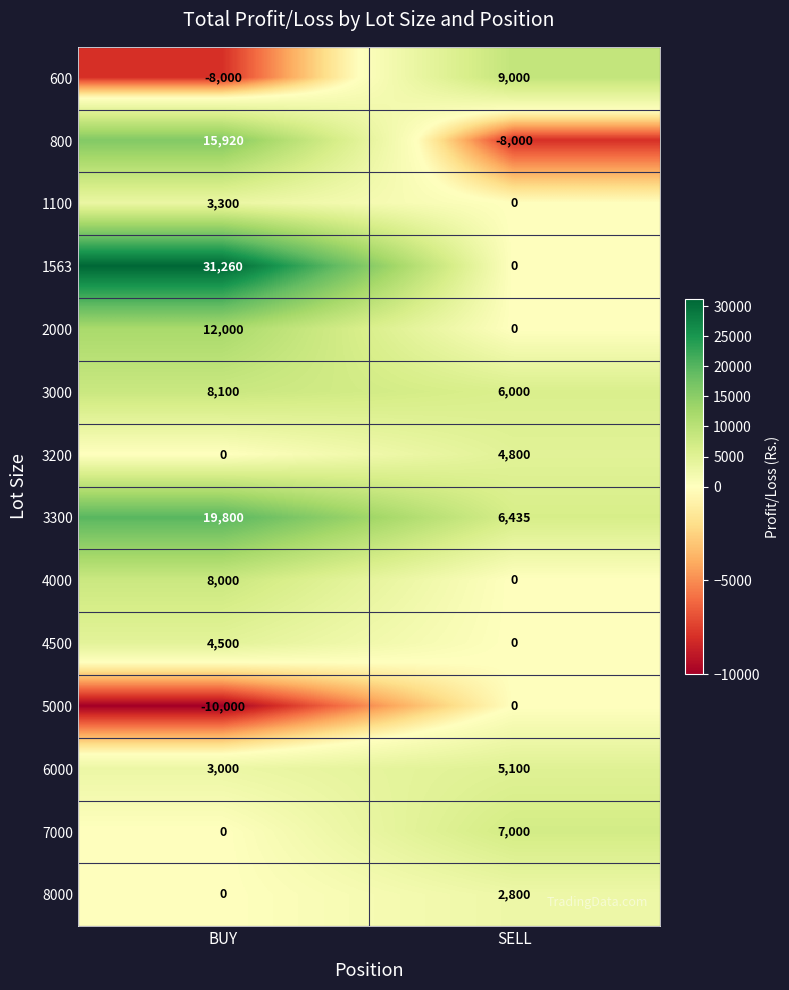

Read the 3000 value at SELL, to the nearest 10.

6000